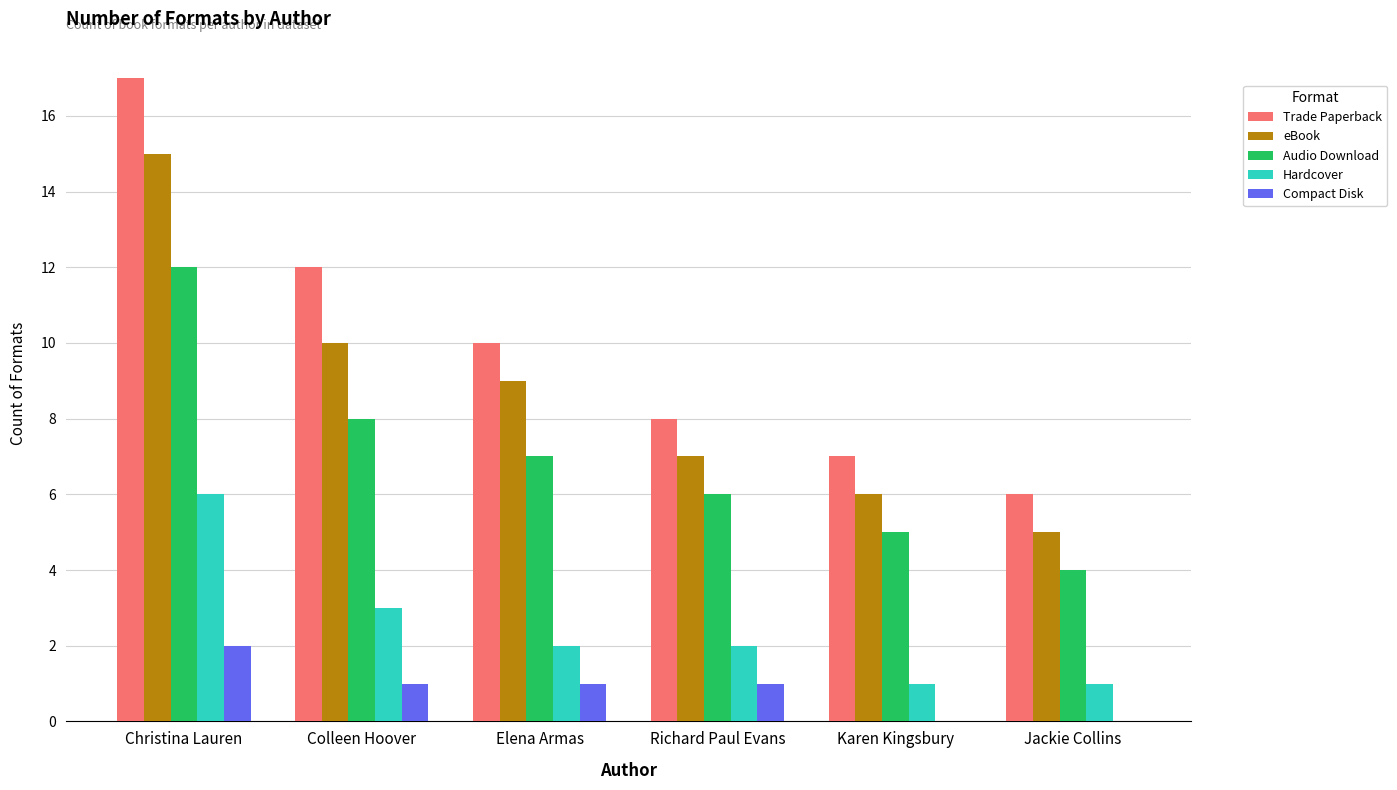

What is the highest value of the Hardcover series?

6